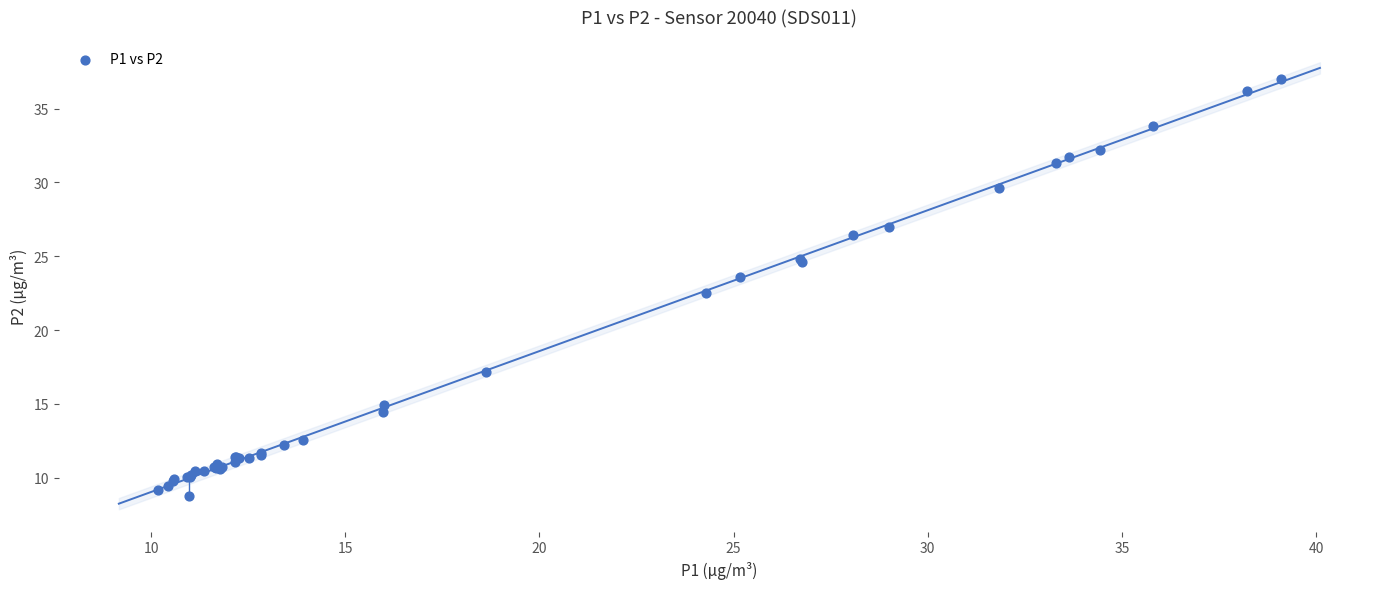

What Y value in the scatter plot is closest to 22?

22.5